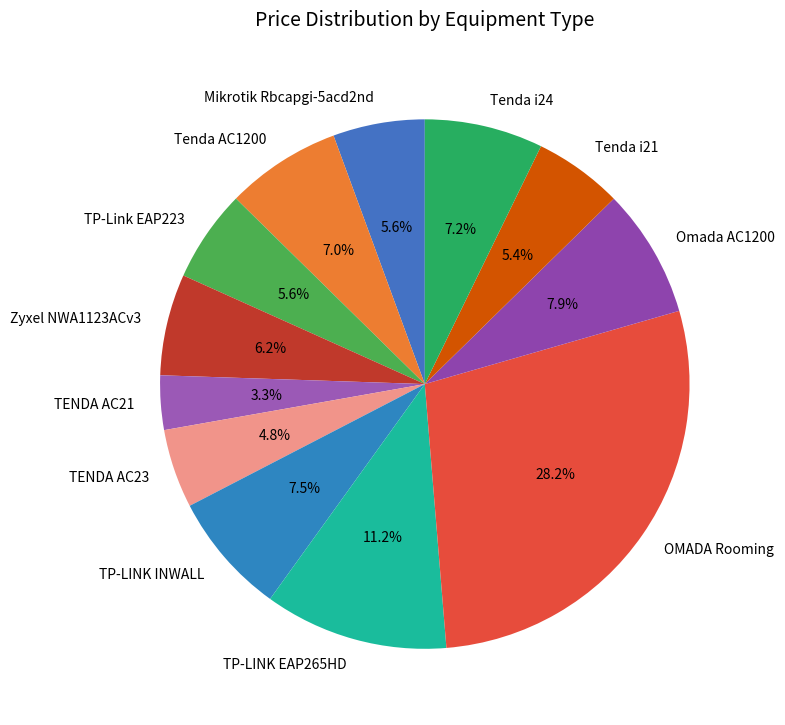

Does TP-LINK INWALL represent more than half of the total?

No